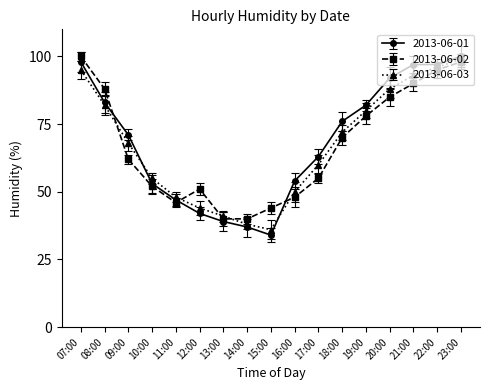

What is the difference between the second highest and minimum values in the 2013-06-01 series?

64